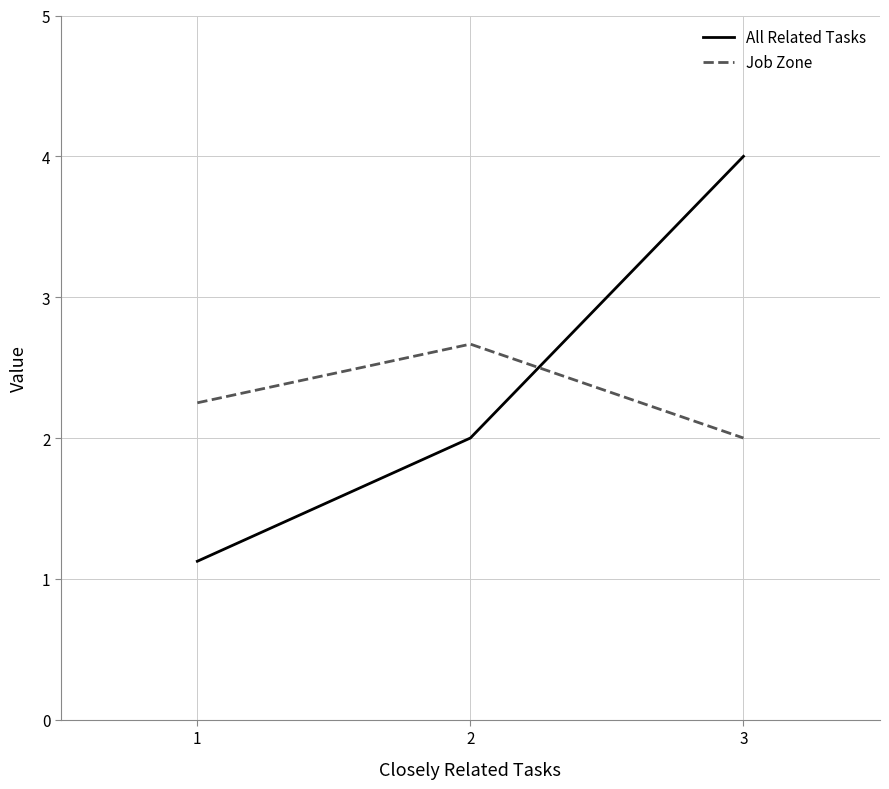

Which series has the largest total across all categories?

All Related Tasks